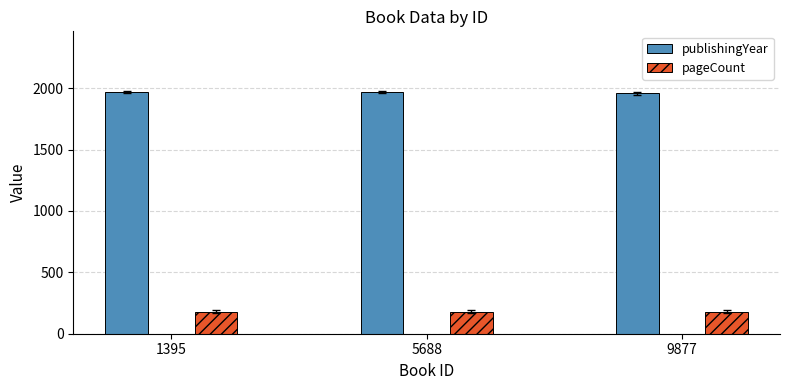

What is the minimum value shown in the chart?

180